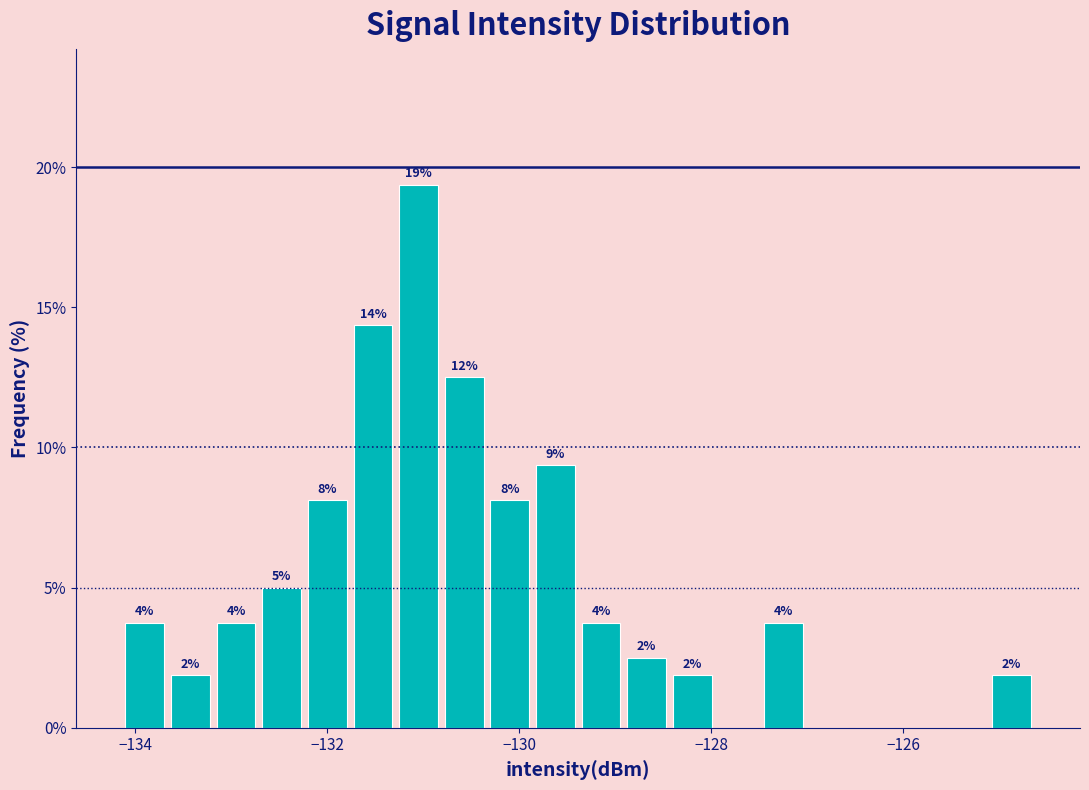

Read against the x-axis, roughly where is the centre of the tallest bar?

-131.0